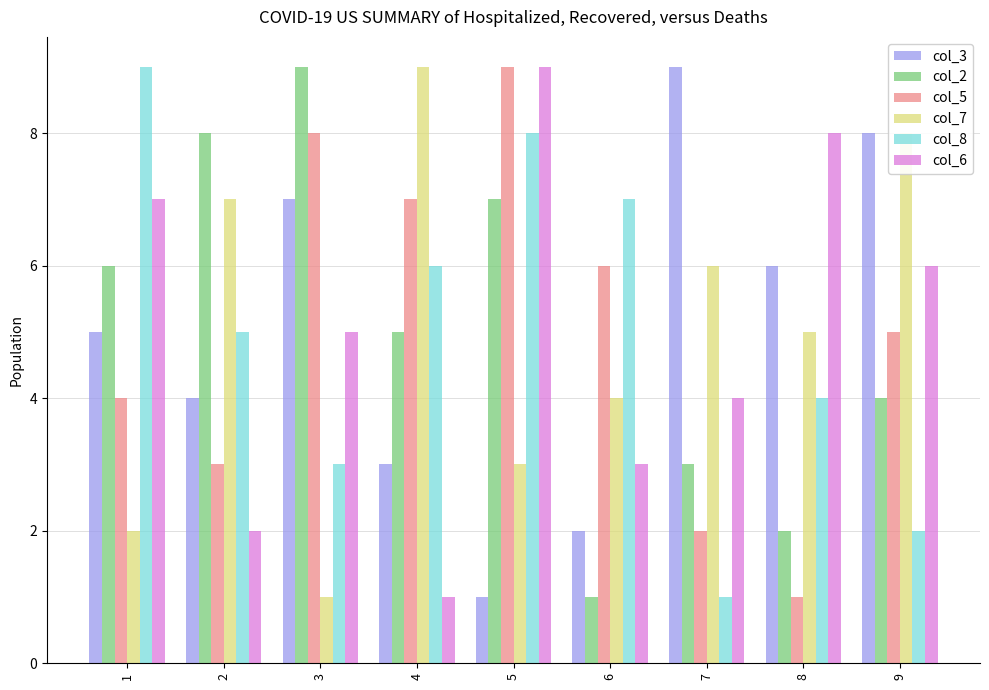

The value of col_5 at 7 is 1. True or false?

False